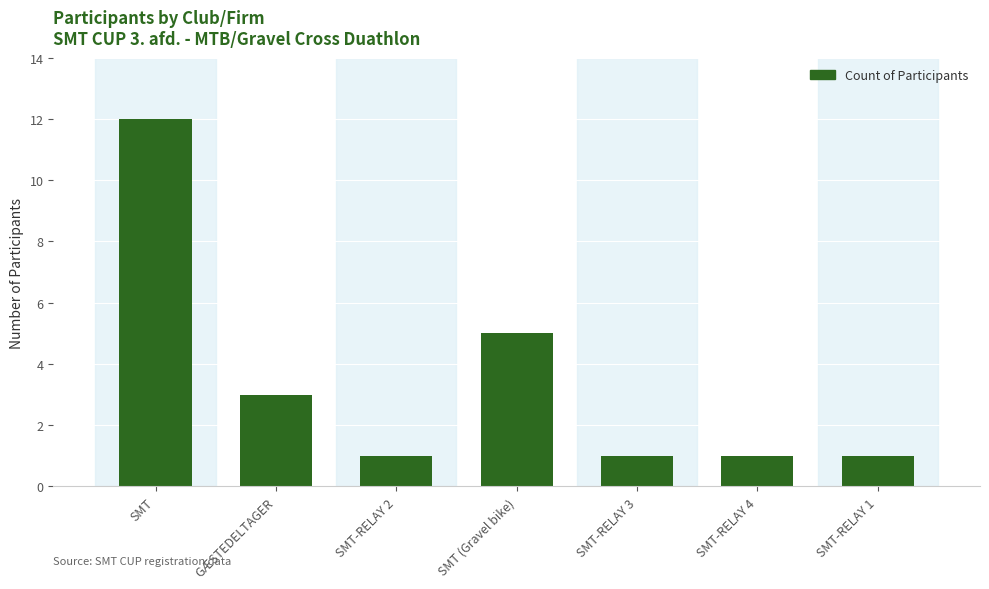

Which label corresponds to the largest value in the chart?

SMT